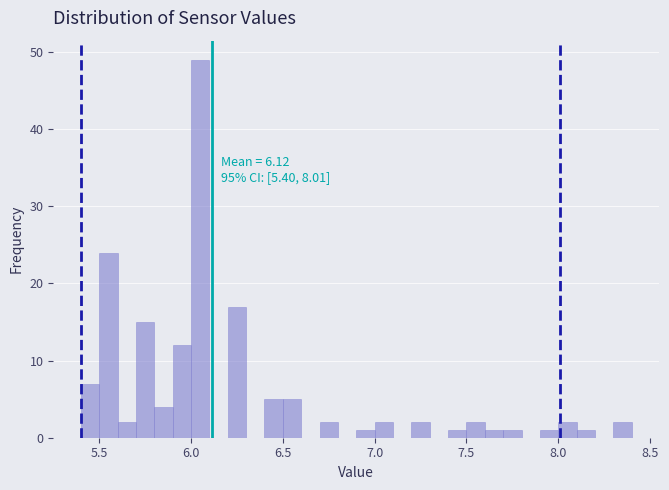

Around what value on the x-axis is the tallest bar? Give the approximate position of its centre, as read against the axis.

6.05